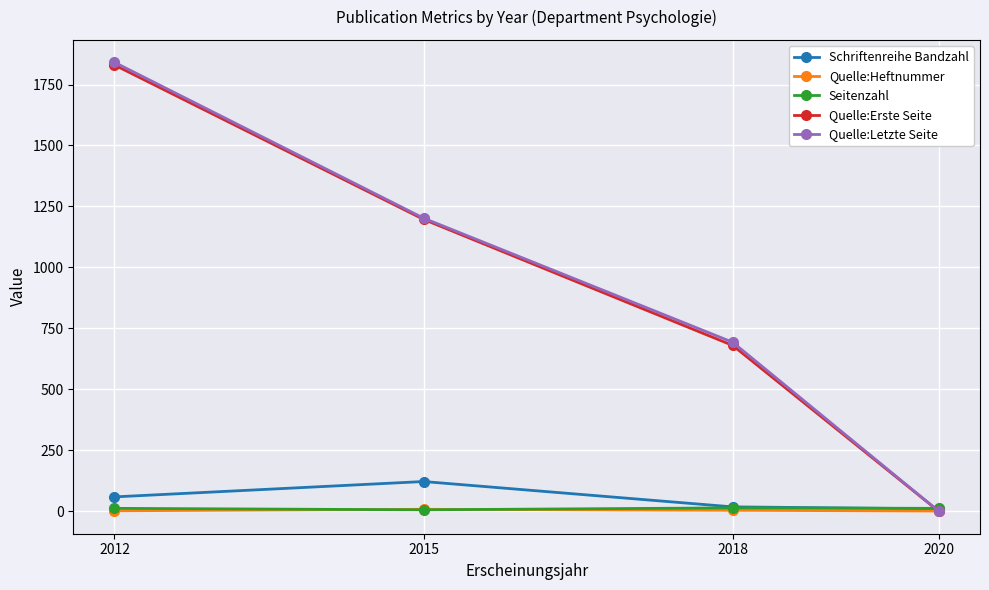

How many values in the Quelle:Letzte Seite series are below 1202?

2